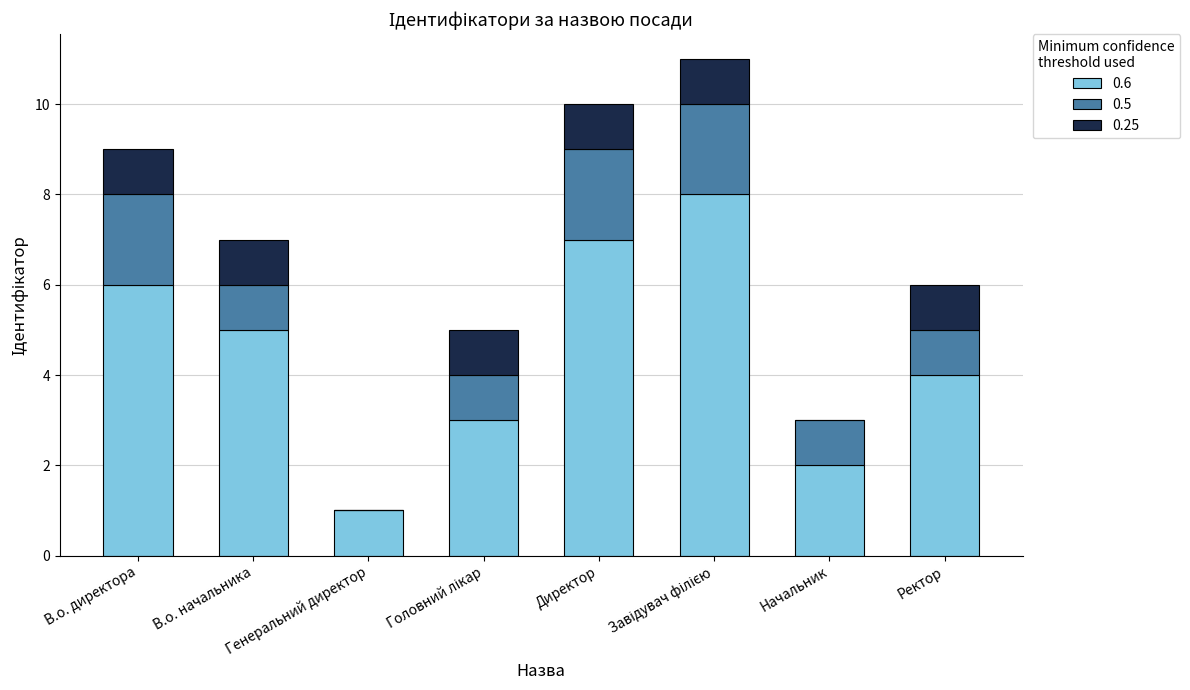

What is the total value across all series at В.о. директора?

9